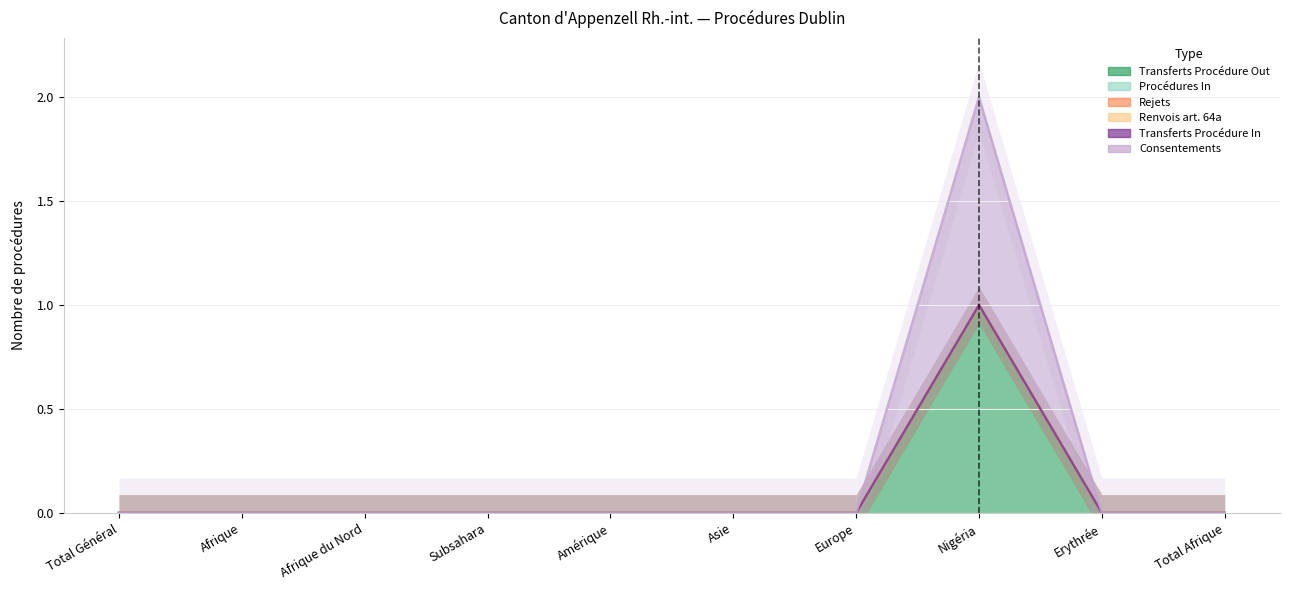

Rank the series by their maximum value, from lowest to highest.

Procédures In, Rejets, Renvois art. 64a, Transferts Procédure In, Transferts Procédure Out, Consentements